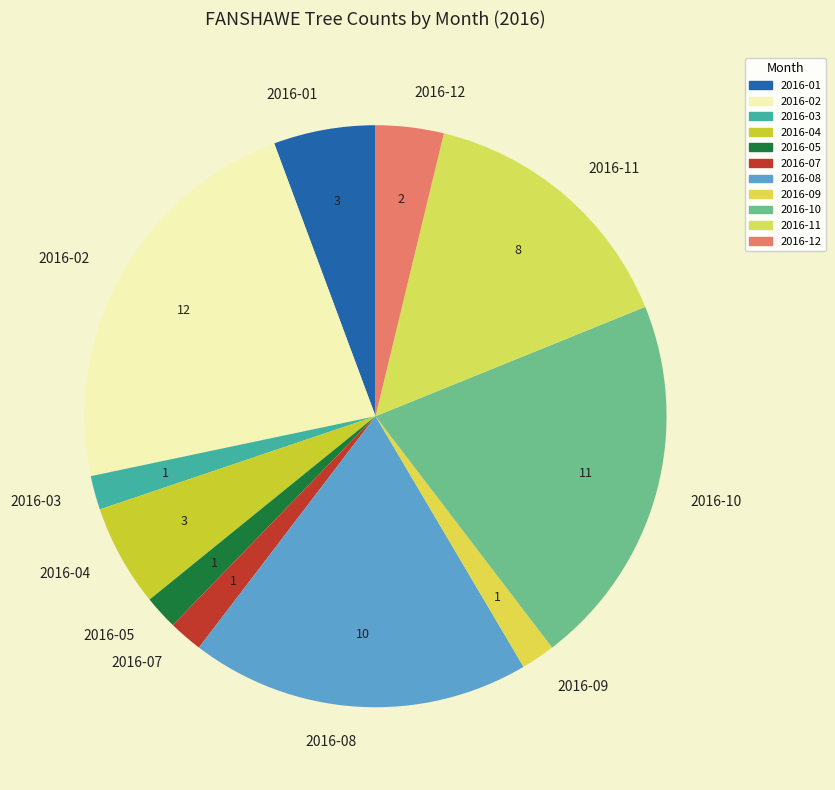

Is it true that 2016-12 is 4% of the pie?

True